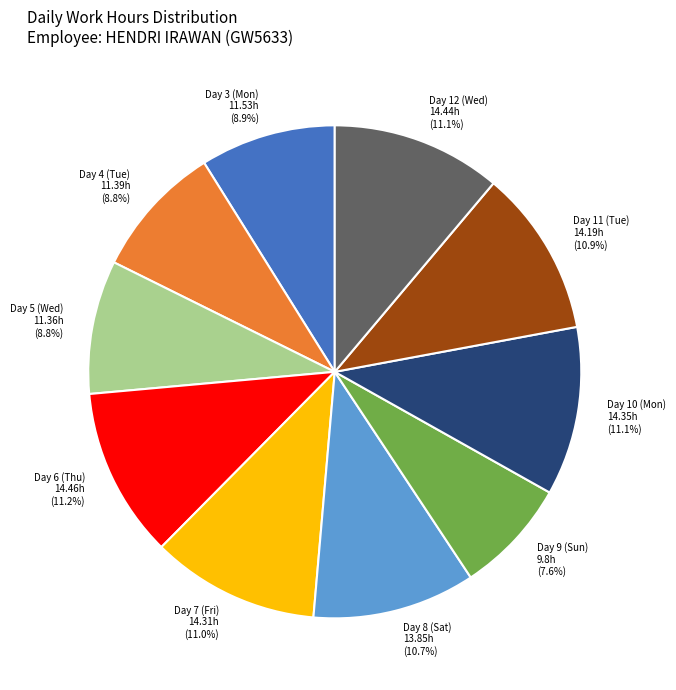

Which category has the smallest portion of the pie?

9.8h